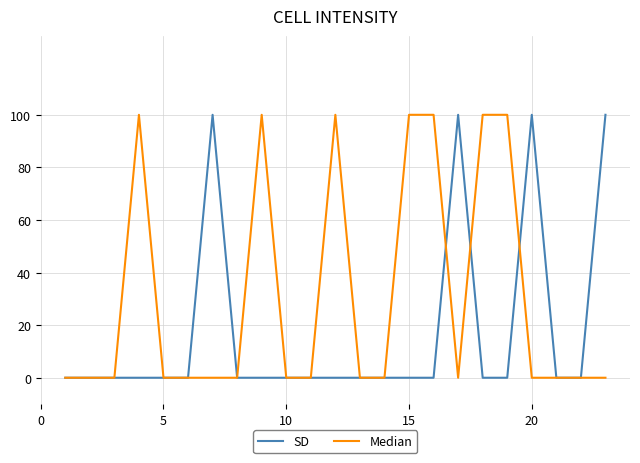

List the series in order of their overall mean, highest first.

Median, SD